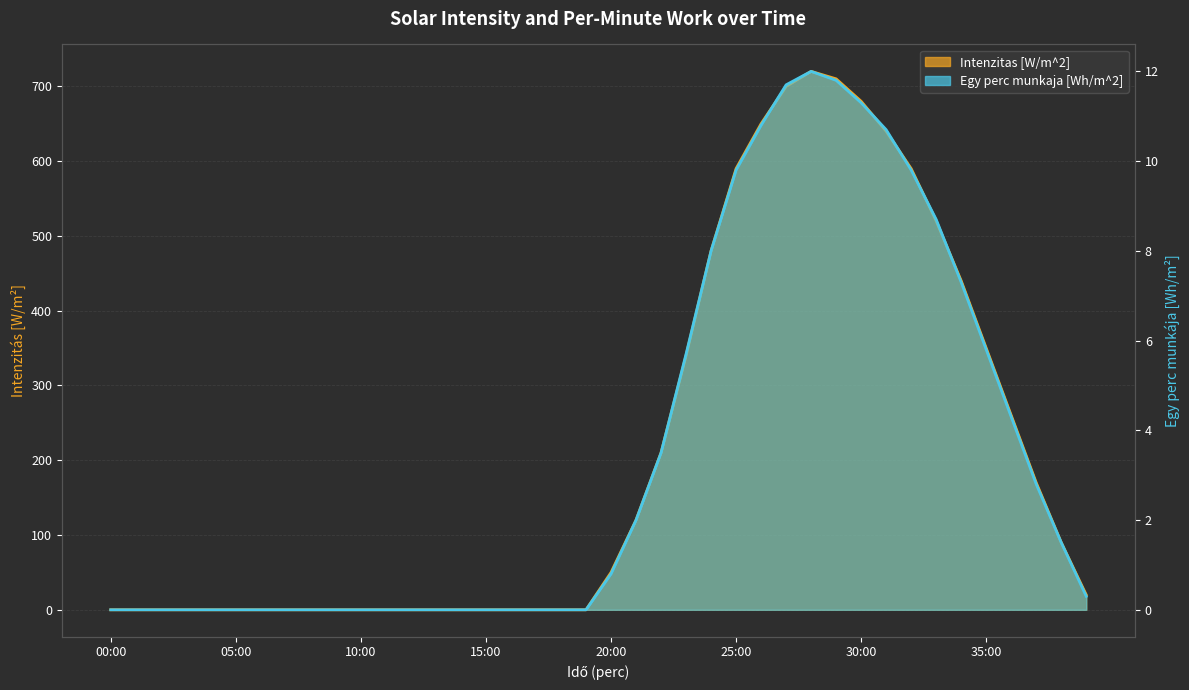

How many values in Egy perc munkaja [Wh/m^2] are above zero?

20